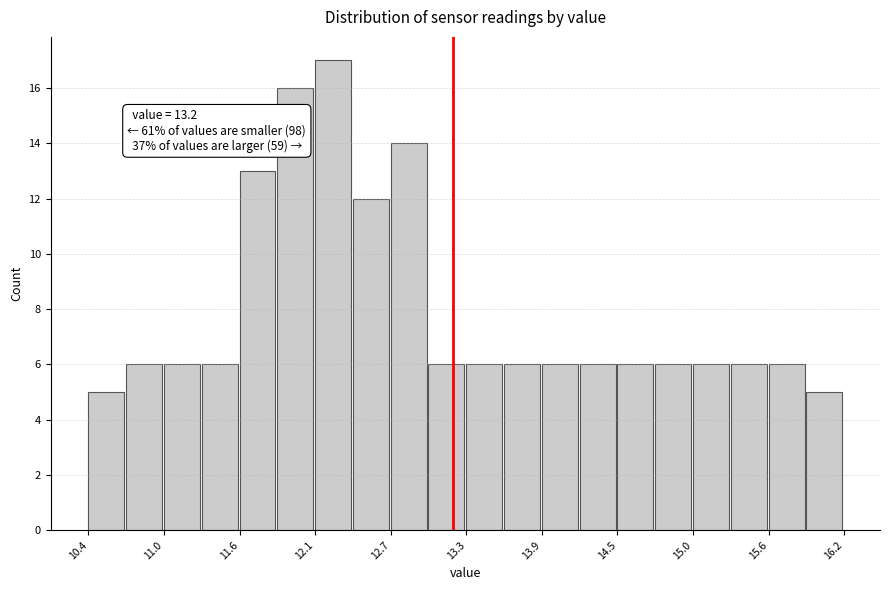

Read against the x-axis, roughly where is the centre of the tallest bar?

12.3